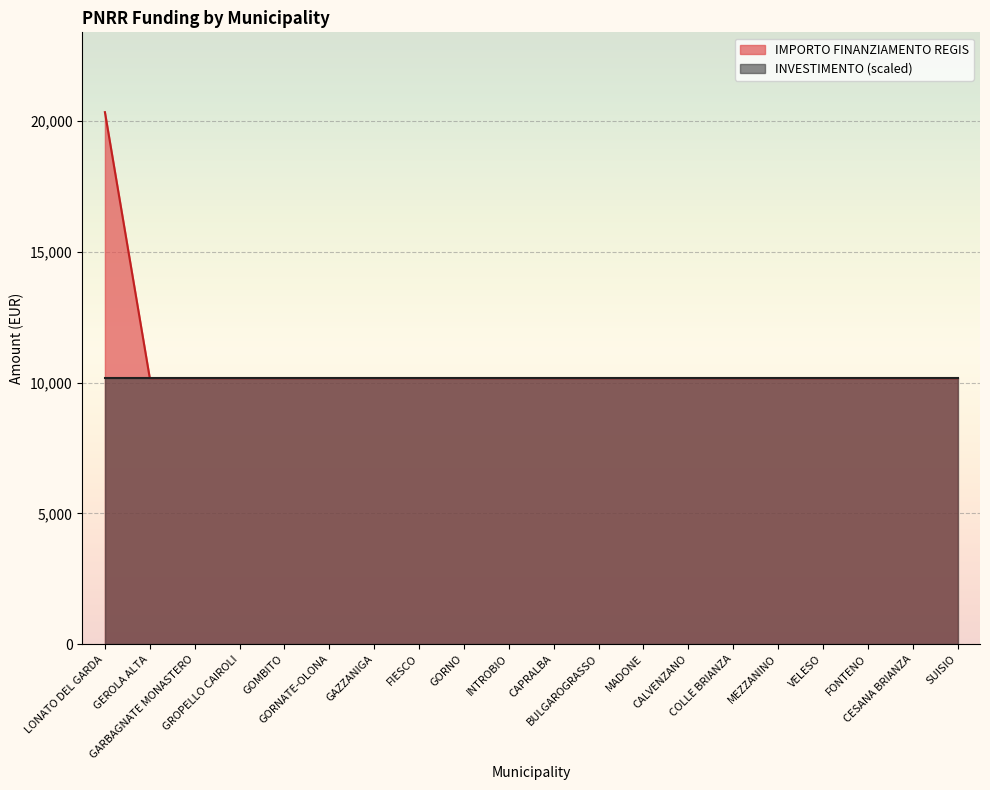

List the labels in order of value, smallest first.

GEROLA ALTA, GARBAGNATE MONASTERO, GROPELLO CAIROLI, GOMBITO, GORNATE-OLONA, GAZZANIGA, FIESCO, GORNO, INTROBIO, CAPRALBA, BULGAROGRASSO, MADONE, CALVENZANO, COLLE BRIANZA, MEZZANINO, VELESO, FONTENO, CESANA BRIANZA, SUISIO, LONATO DEL GARDA